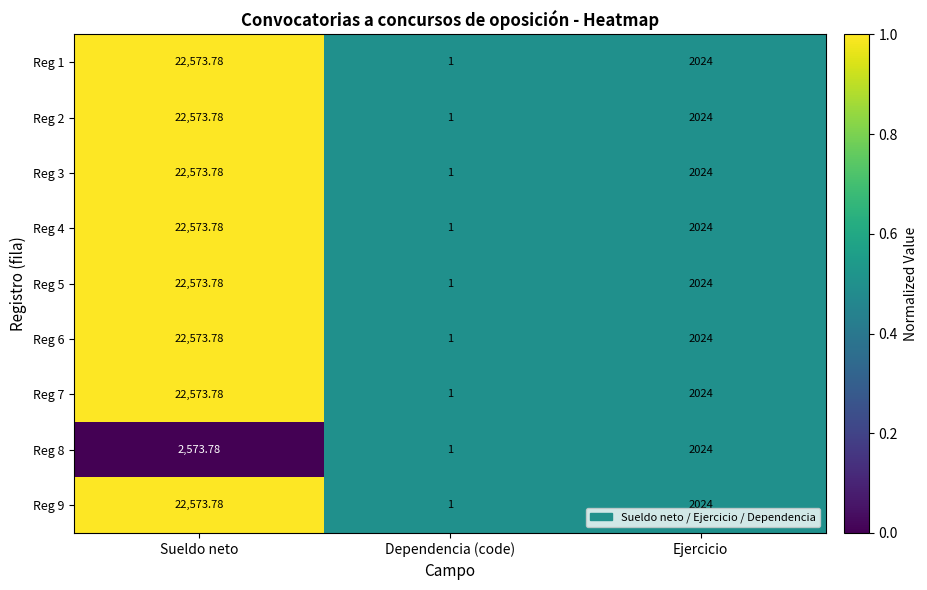

Rank the categories by Reg 3 value from highest to lowest.

Sueldo neto, Ejercicio, Dependencia (code)